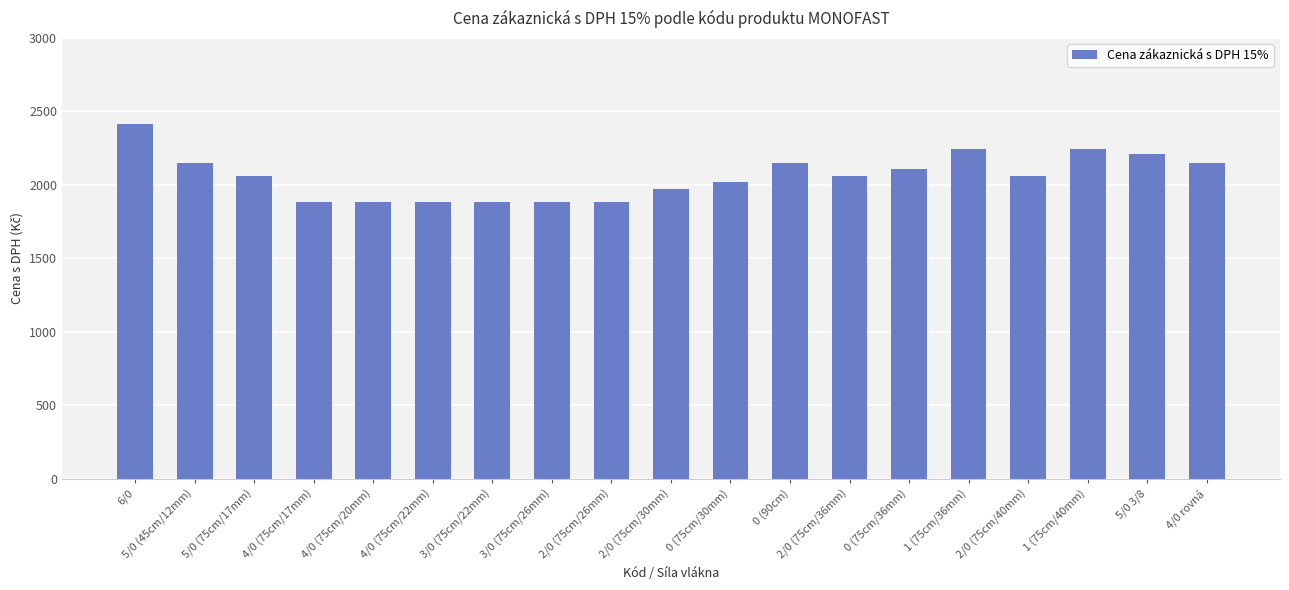

What position from the left is 4/0 (75cm/22mm)?

6